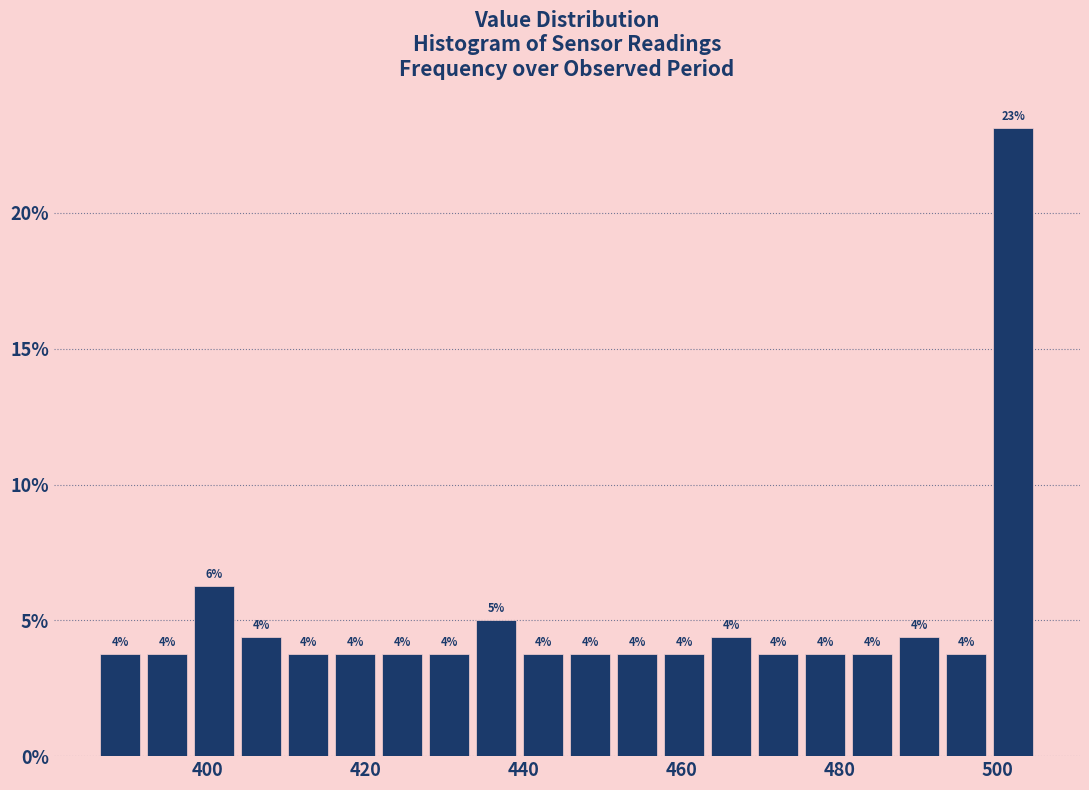

Around what value on the x-axis is the tallest bar? Give the approximate position of its centre, as read against the axis.

502